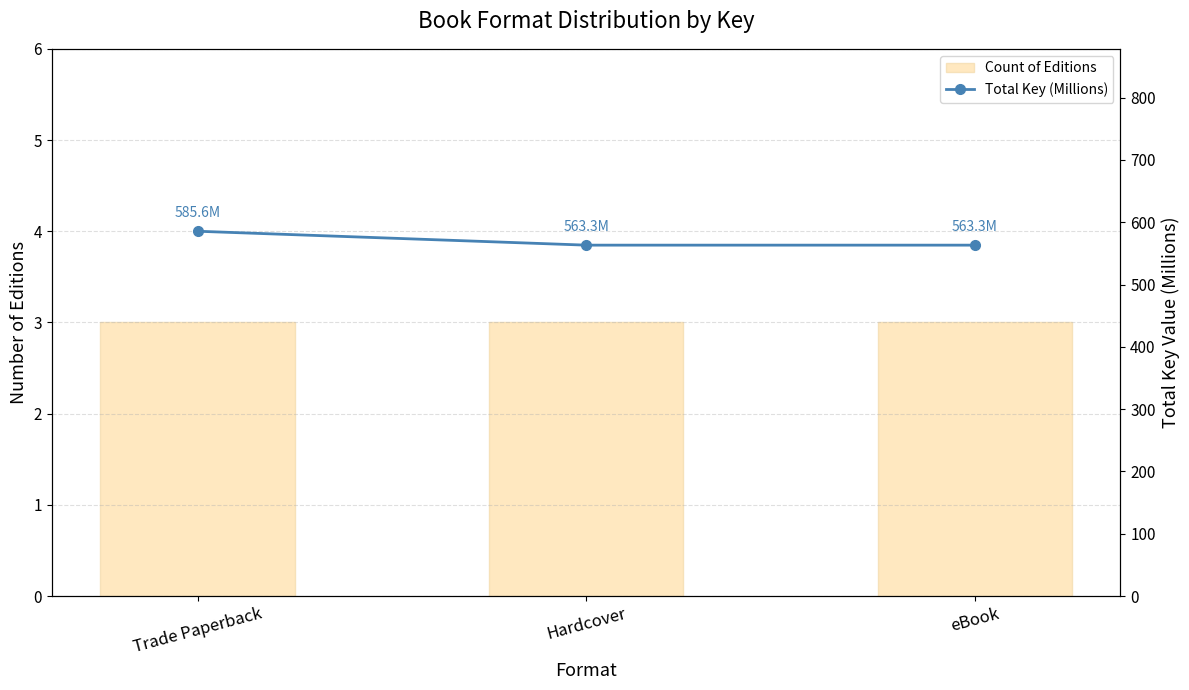

The Total Key (Millions) series shows 563.3 at eBook. True or false?

True